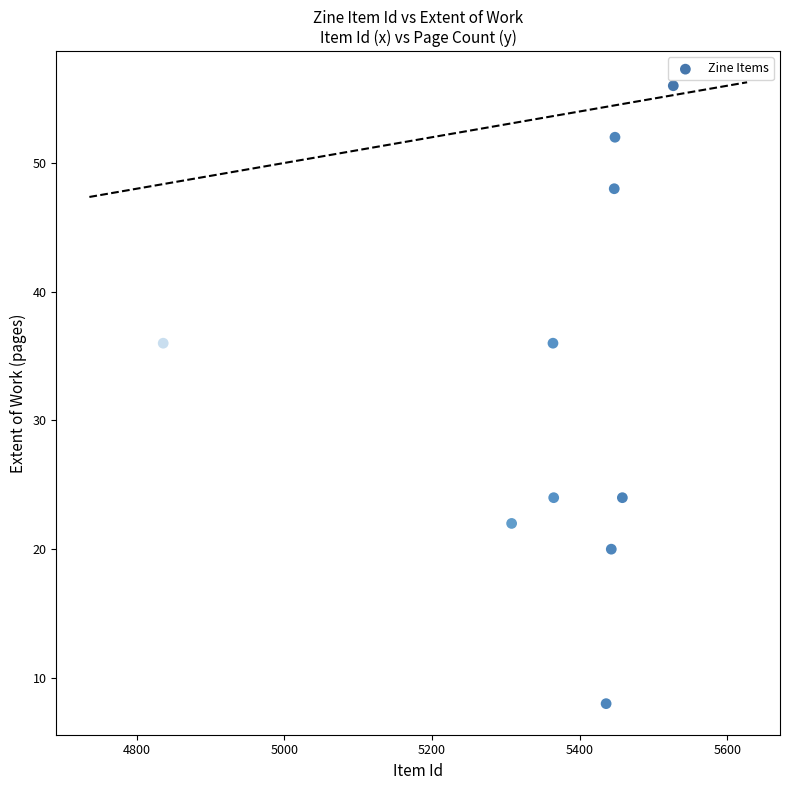

What is the range of X values (max minus min)?

691